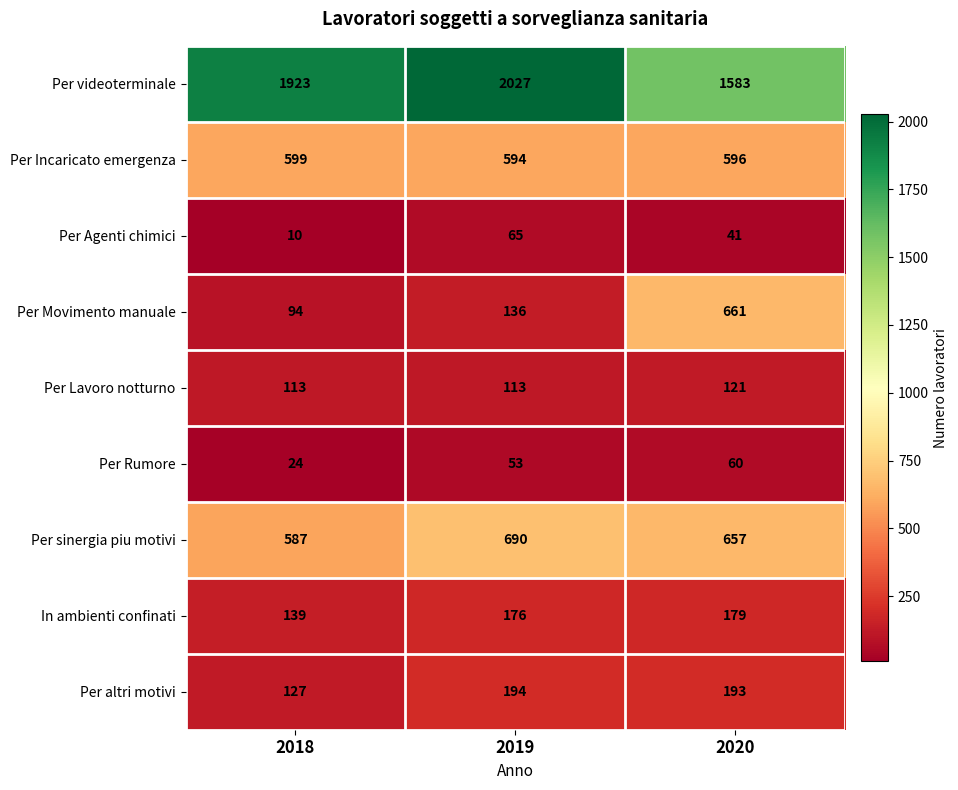

Reading right to left, what are all the values shown in this chart?

Per videoterminale: 2020=1583	2019=2027	2018=1923
Per Incaricato emergenza: 2020=596	2019=594	2018=599
Per Agenti chimici: 2020=41	2019=65	2018=10
Per Movimento manuale: 2020=661	2019=136	2018=94
Per Lavoro notturno: 2020=121	2019=113	2018=113
Per Rumore: 2020=60	2019=53	2018=24
Per sinergia piu motivi: 2020=657	2019=690	2018=587
In ambienti confinati: 2020=179	2019=176	2018=139
Per altri motivi: 2020=193	2019=194	2018=127